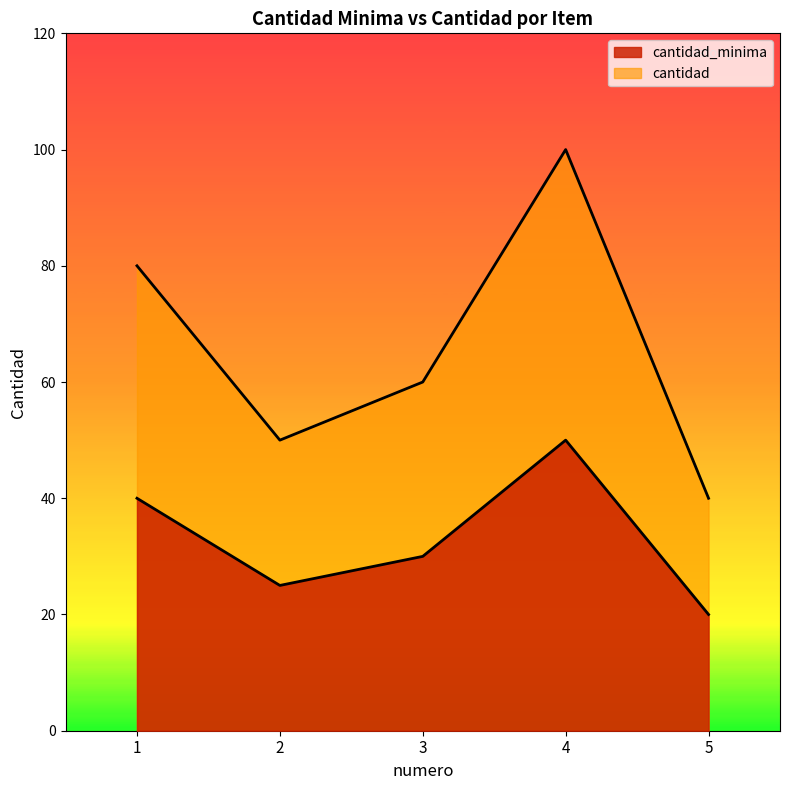

What is the sum of all cantidad values?

330